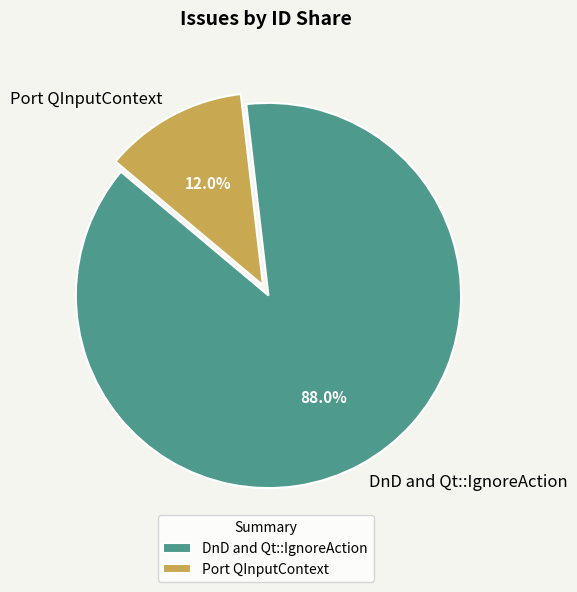

Which category accounts for the majority?

DnD and Qt::IgnoreAction